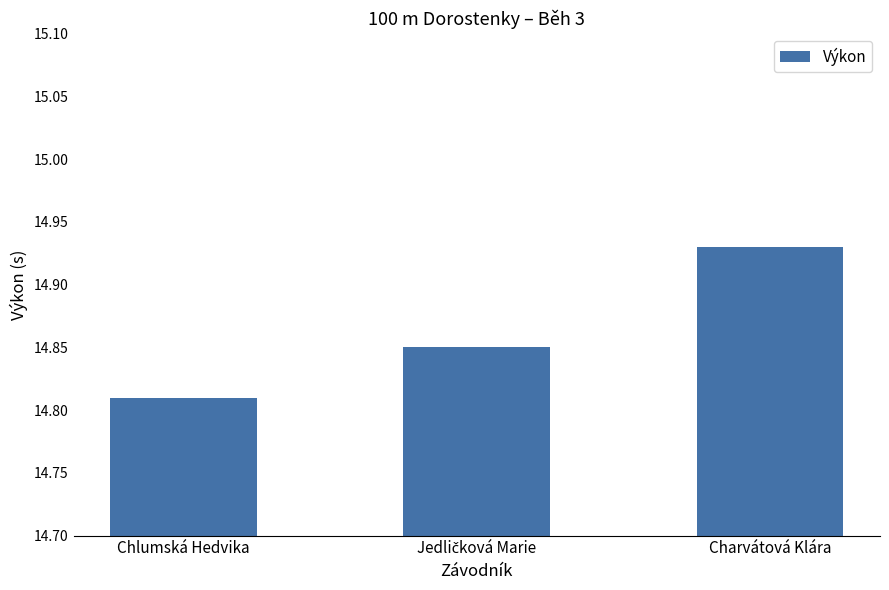

At which label is the value closest to 14?

Chlumská Hedvika